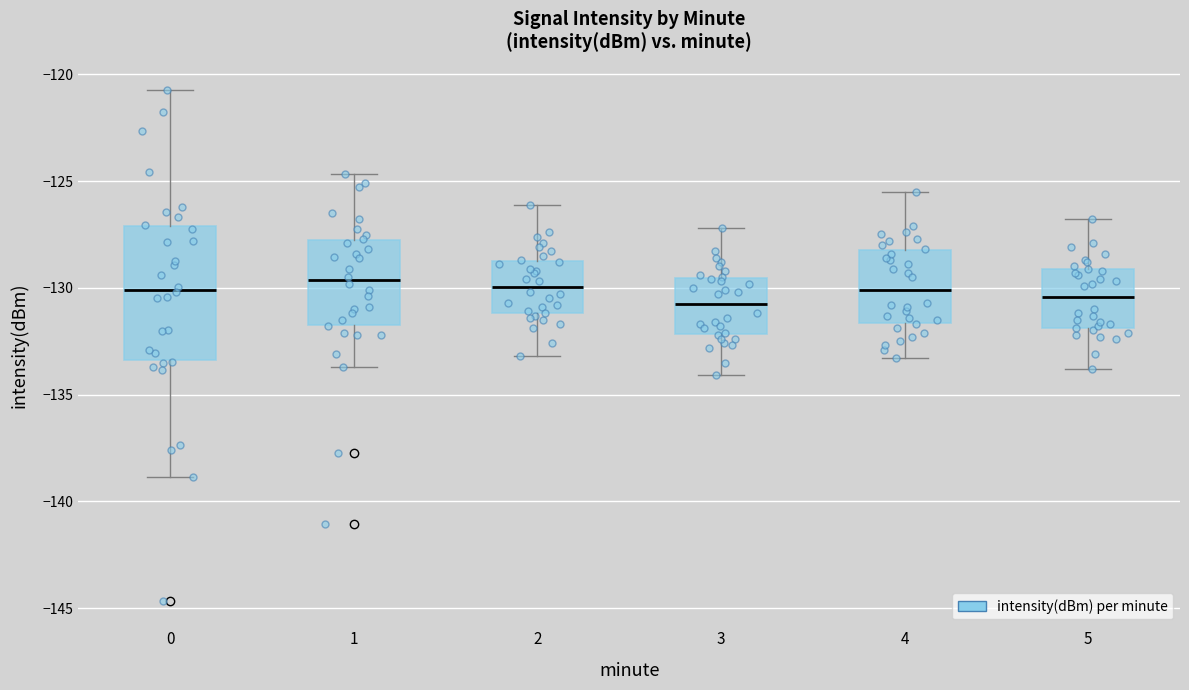

Reading left to right, transcribe this box plot: for each box, give where its median line is, the range the box spans, and where its two whiskers end, as read against the y-axis. The values are not printed on the chart, so give them approximately, as read against the axis.

0: median -130.0, box -133.5 to -127.0, whiskers -139.0 to -121.0
1: median -129.5, box -131.5 to -127.5, whiskers -133.5 to -124.5
2: median -130.0, box -131.0 to -128.5, whiskers -133.0 to -126.0
3: median -130.5, box -132.0 to -129.5, whiskers -134.0 to -127.0
4: median -130.0, box -131.5 to -128.0, whiskers -133.5 to -125.5
5: median -130.5, box -132.0 to -129.0, whiskers -134.0 to -127.0